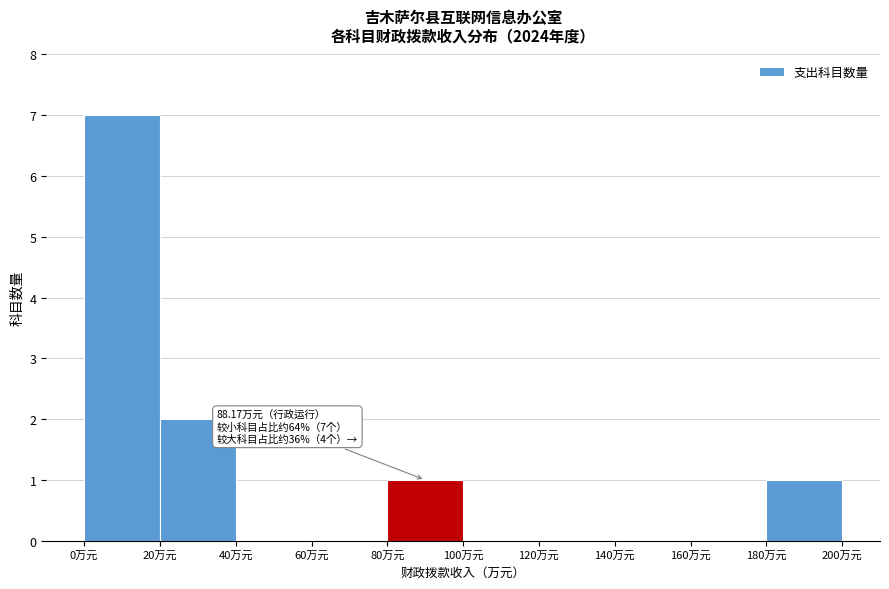

Over which range of the x-axis is the bar tallest?

0 to 20